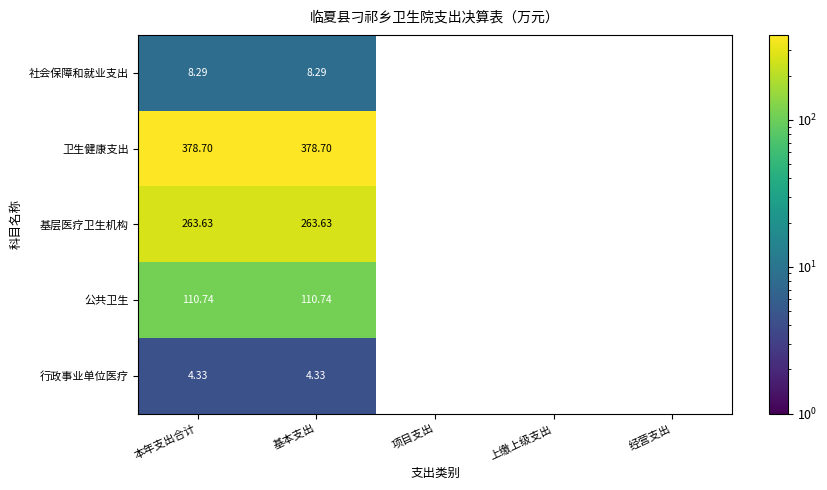

At which category is the sum across all series the highest?

本年支出合计